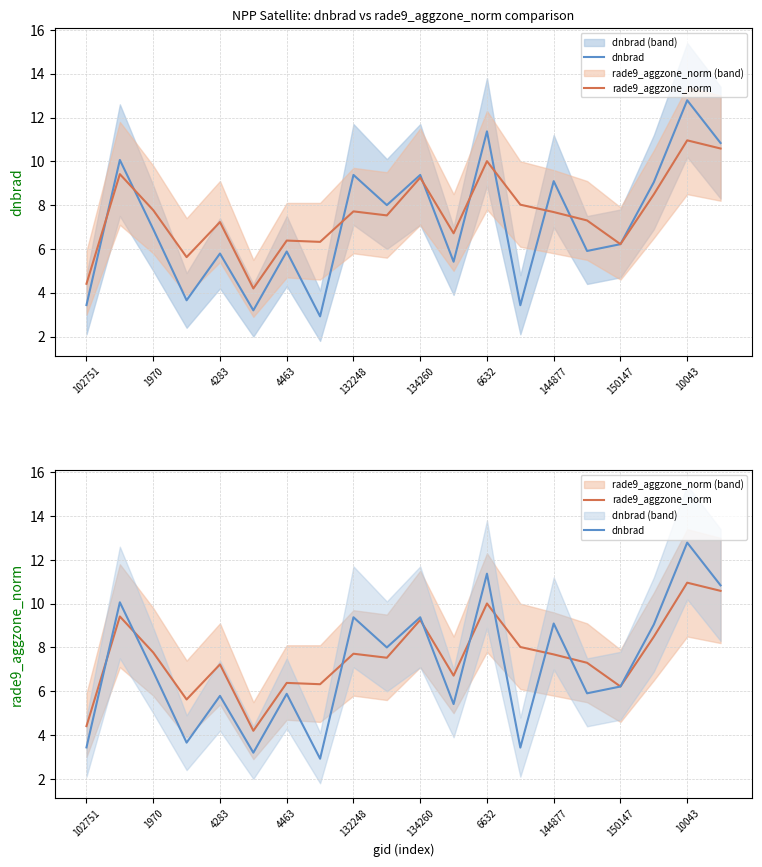

What is the difference between the highest and lowest values at 1970?

0.6